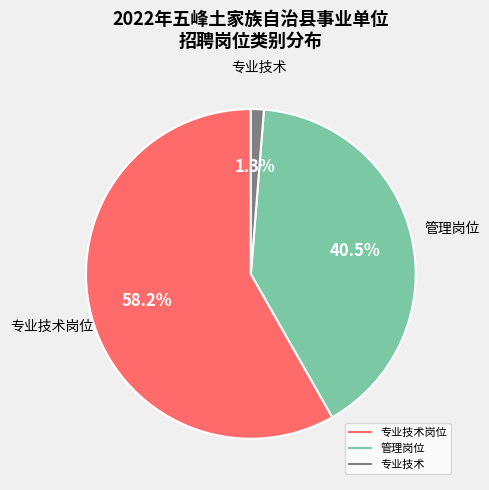

Is there a majority slice in this chart?

Yes